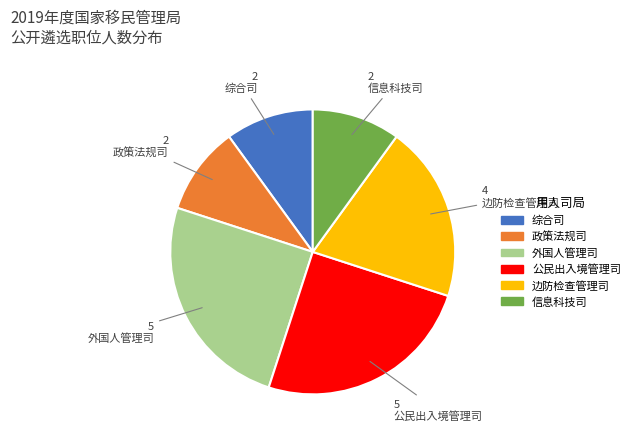

Is it true that 公民出入境管理司 is 25% of the pie?

True